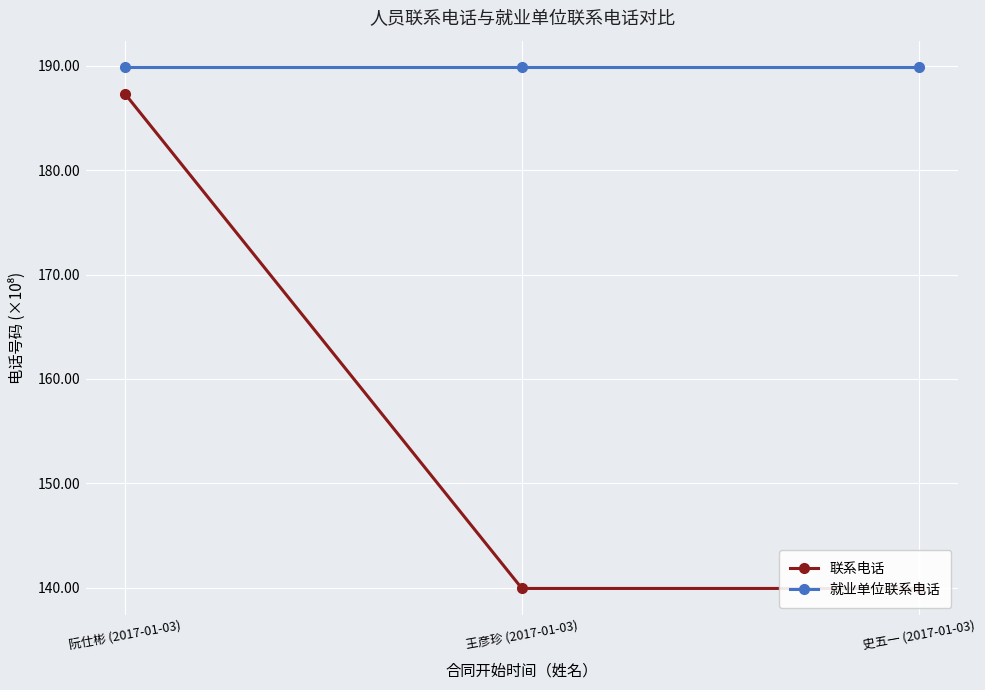

Is it true that 联系电话 equals 187.3 at 阮仕彬 (2017-01-03)?

True